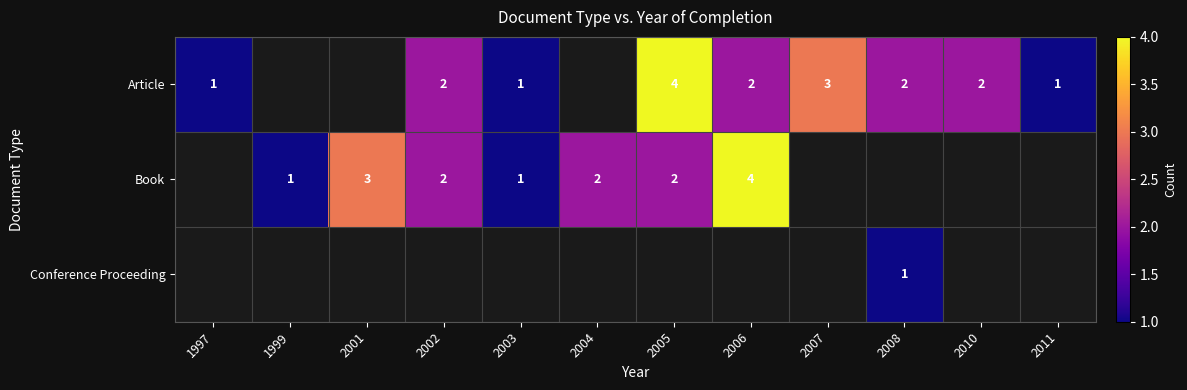

The value of Book at 1999 is 2. True or false?

False